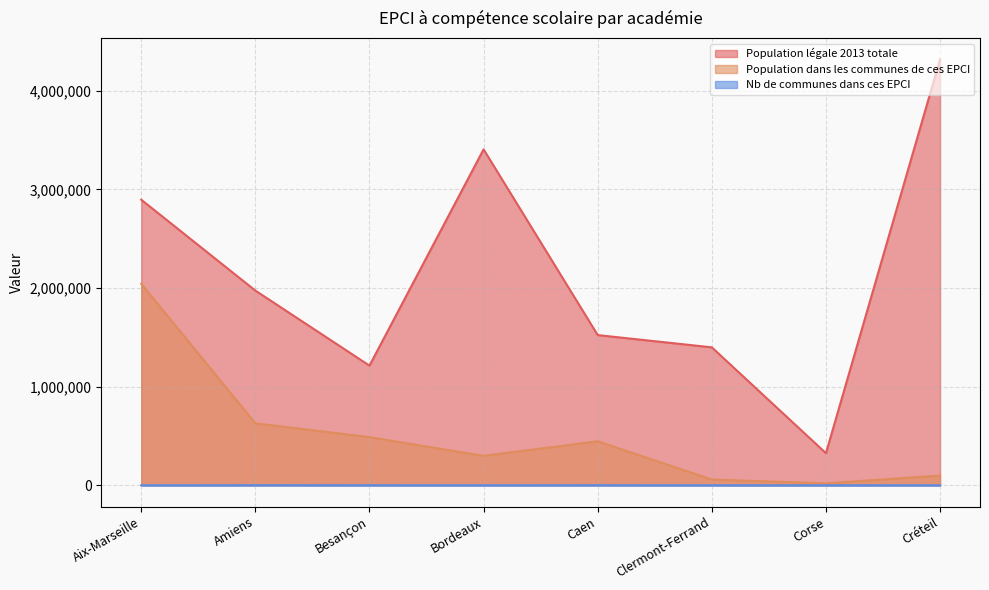

Where is Nb de communes dans ces EPCI nearest to the value 419?

Bordeaux